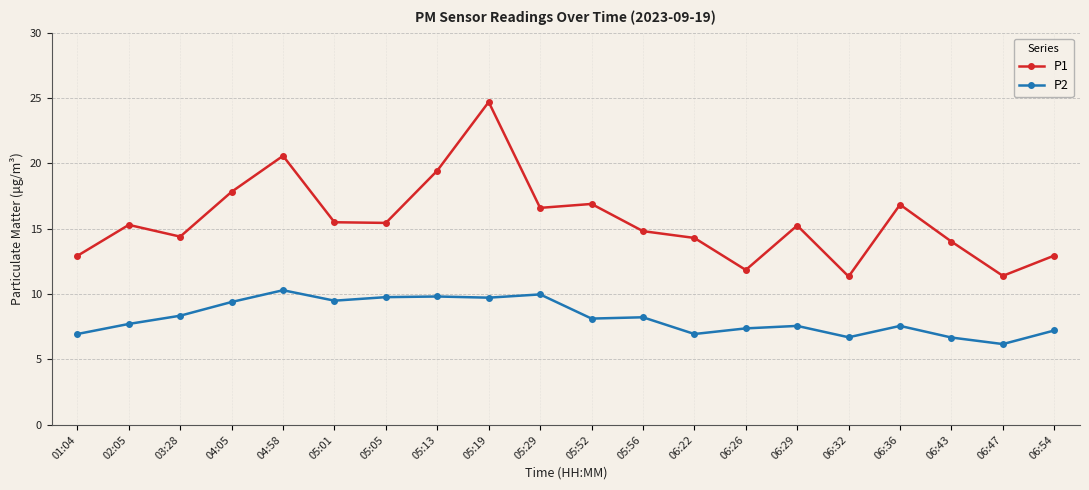

What is the difference between the highest and lowest values at 05:05?

5.7